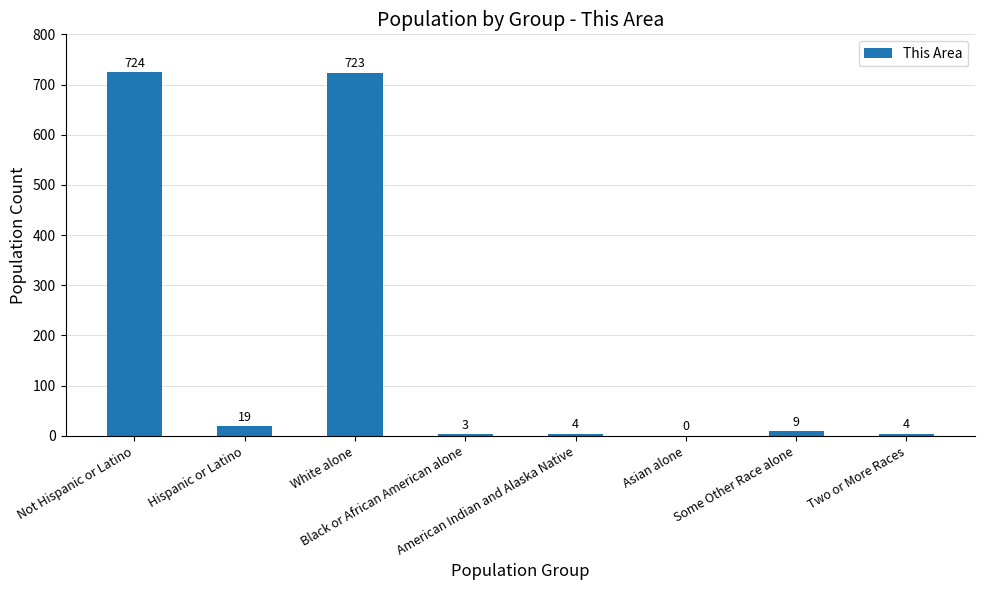

Read the value at Black or African American alone.

3